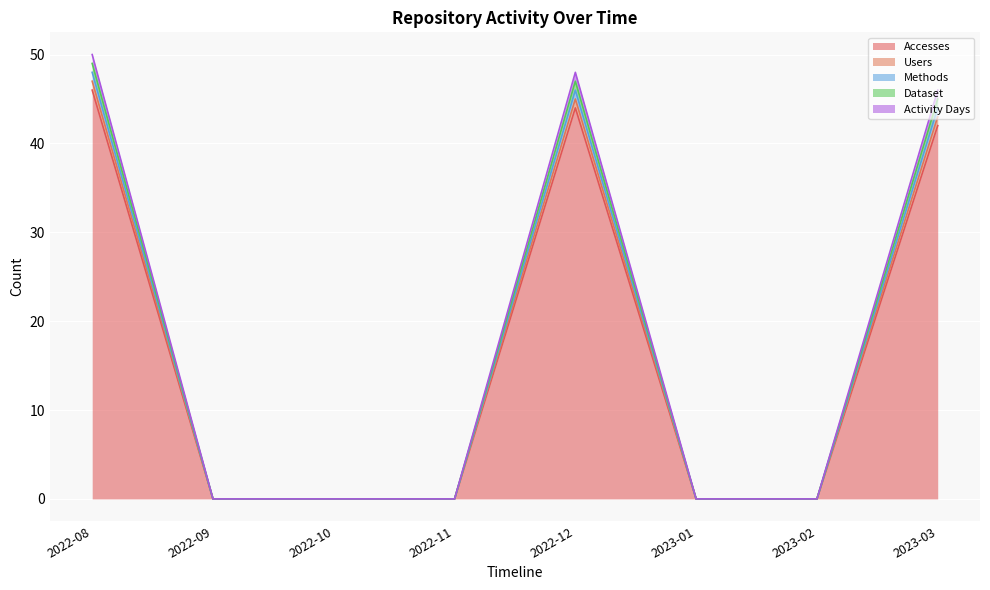

How many lines are shown in the chart?

5